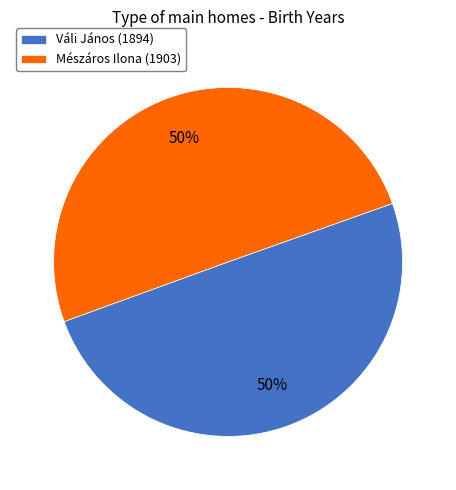

What is the ratio of the value at Mészáros Ilona (1903) to the value at Váli János (1894)?

1.0